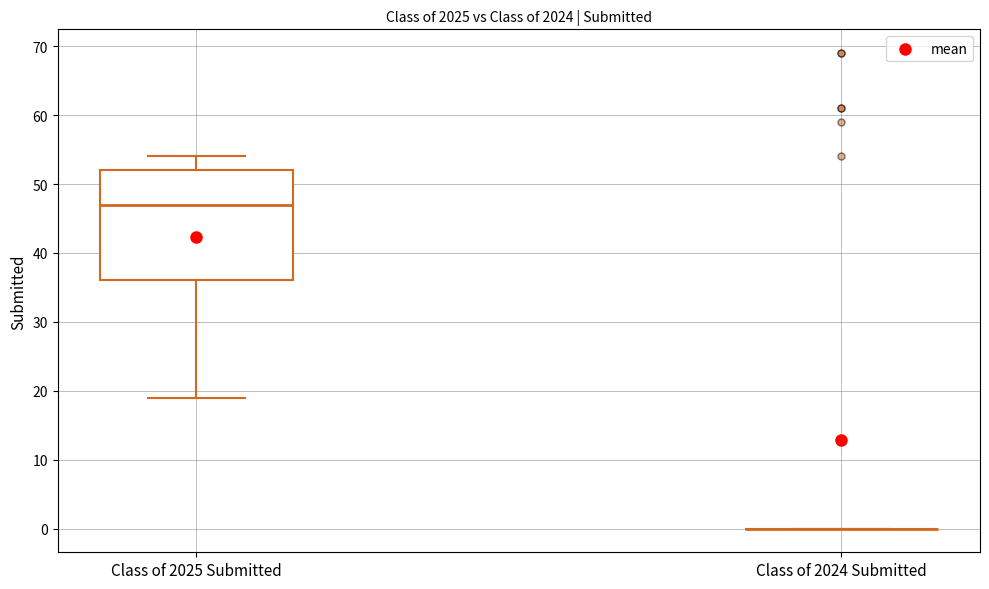

Where is the lower edge of the box for Class of 2025 Submitted on the y-axis? The values are not printed on the chart, so give them approximately, as read against the axis.

36